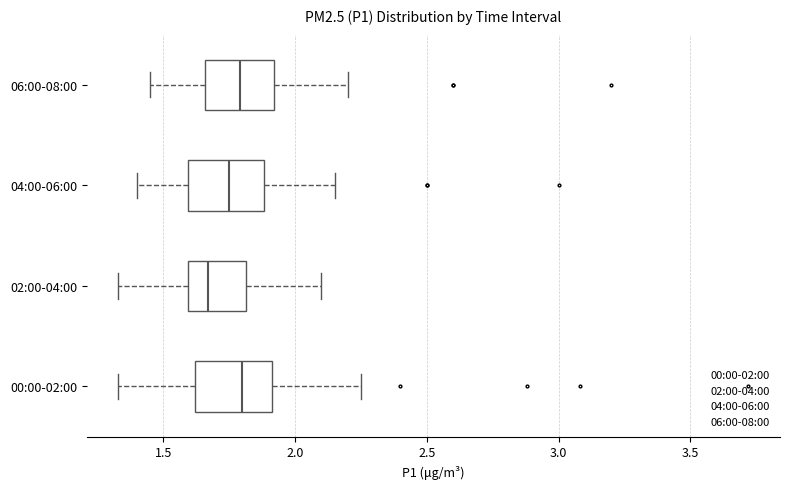

Where does the left whisker of the box for 02:00-04:00 end on the x-axis? The values are not printed on the chart, so give them approximately, as read against the axis.

1.35